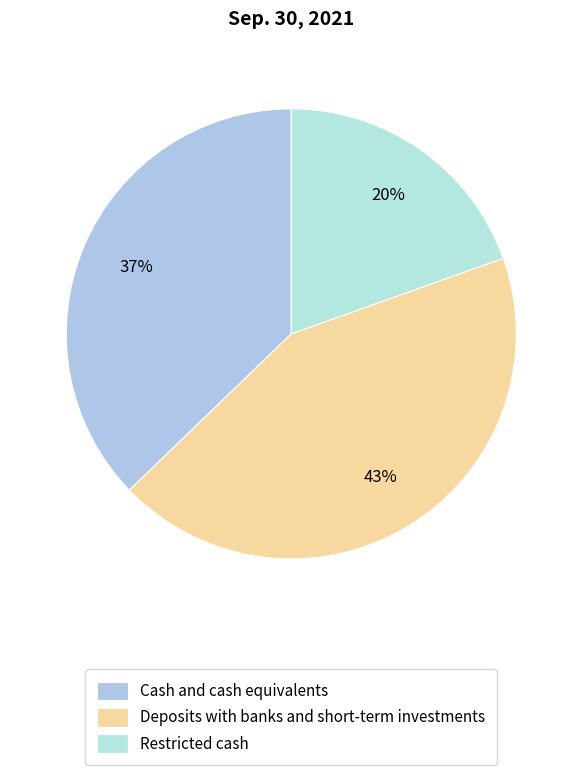

Is it true that Restricted cash is 20% of the pie?

True